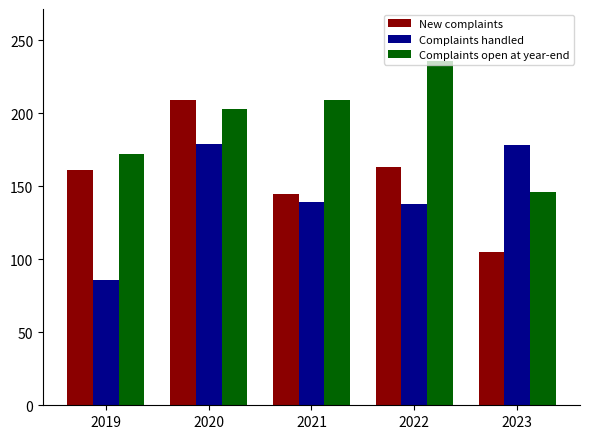

The New complaints series shows 163 at 2022. True or false?

True